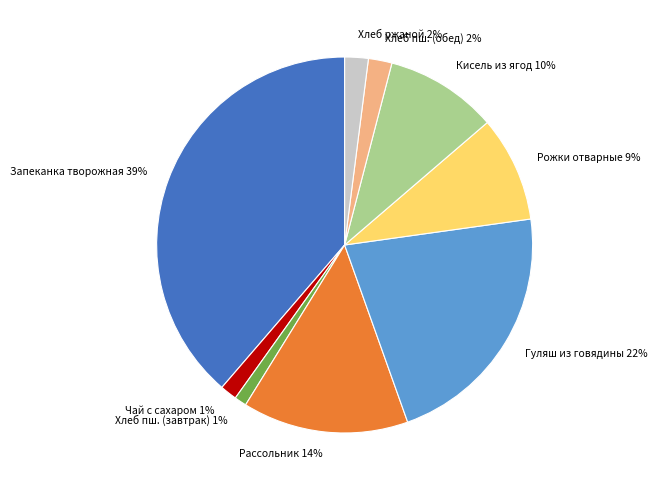

Which slice is the largest?

Запеканка творожная